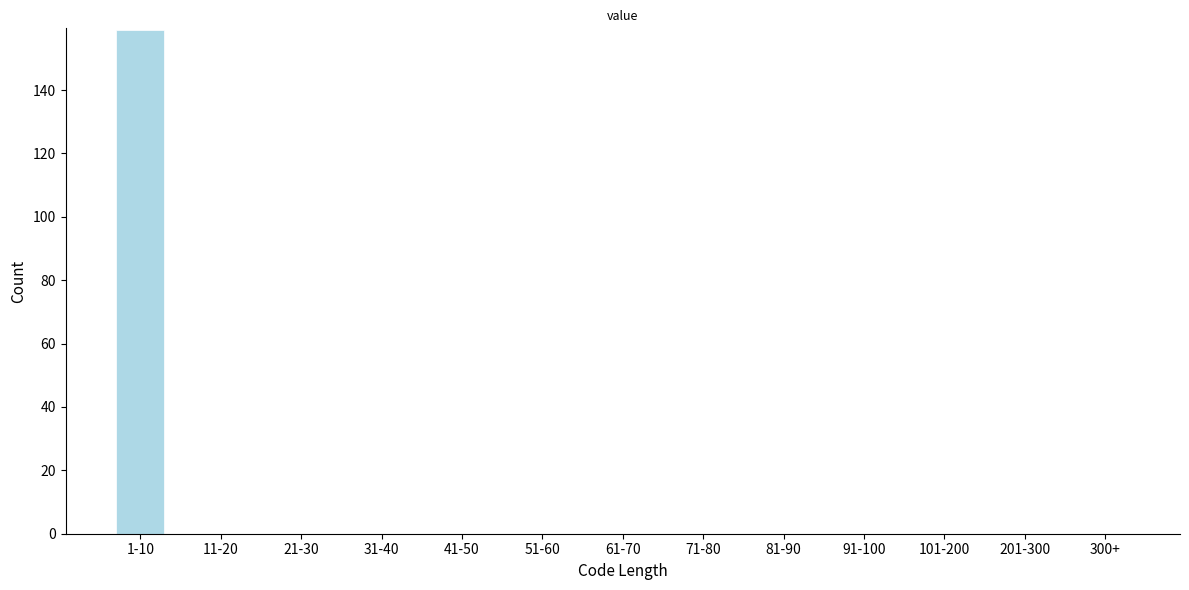

Reading left to right, extract all data points from this chart.

1-10=159	11-20=0	21-30=0	31-40=0	41-50=0	51-60=0	61-70=0	71-80=0	81-90=0	91-100=0	101-200=0	201-300=0	300+=0